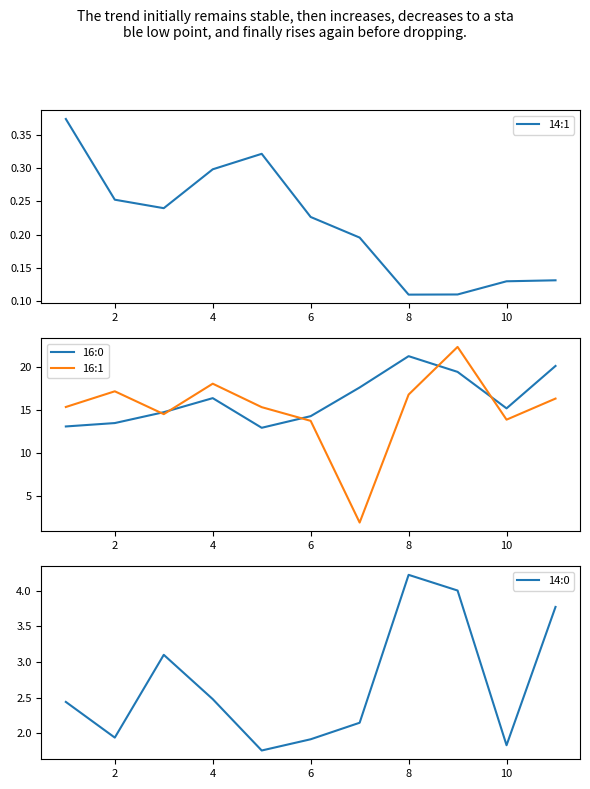

What is the minimum value for 16:1?

1.9